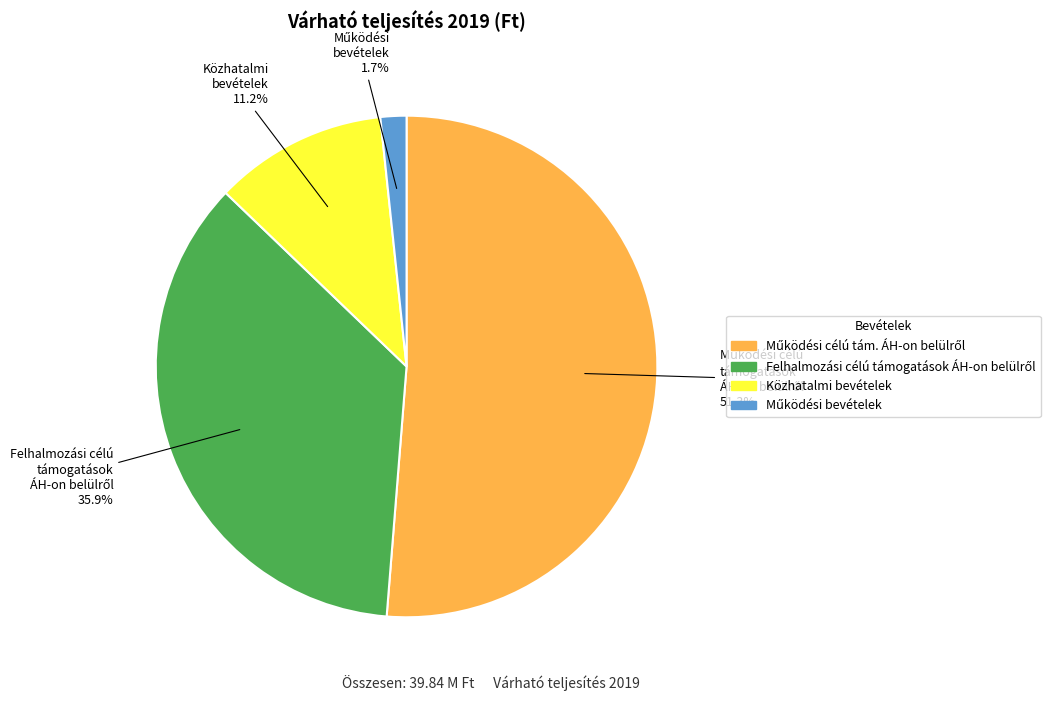

Does Közhatalmi bevételek represent more than half of the total?

No